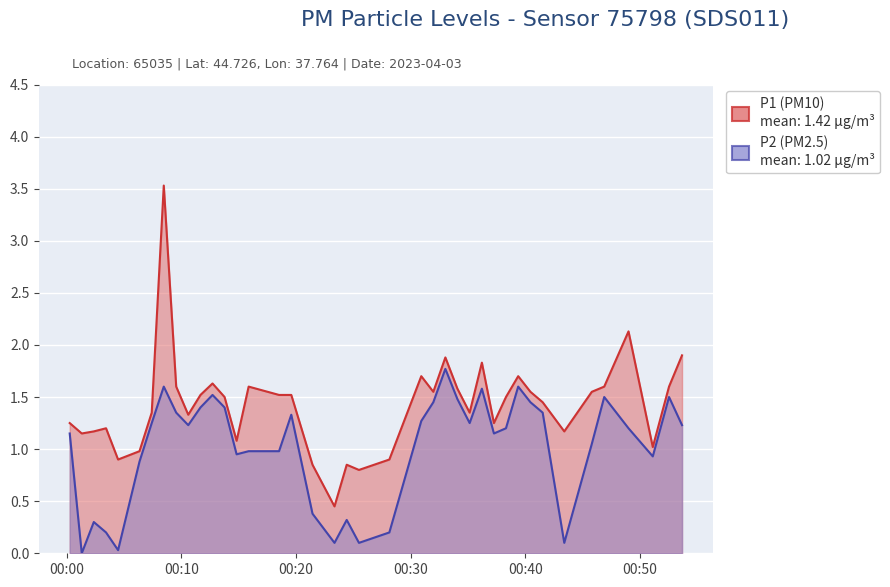

Which series changed the most between 2023-04-03T00:10:36 and 2023-04-03T00:23:21?

P2